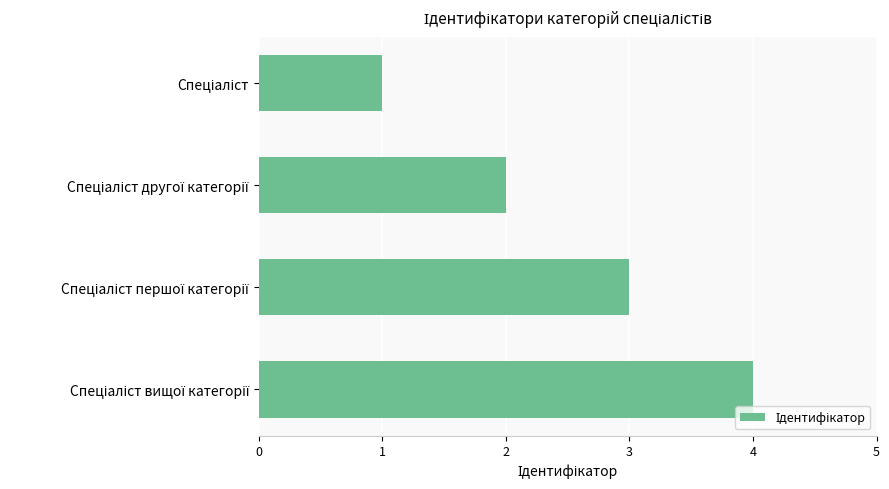

What is the maximum value shown in the chart?

4